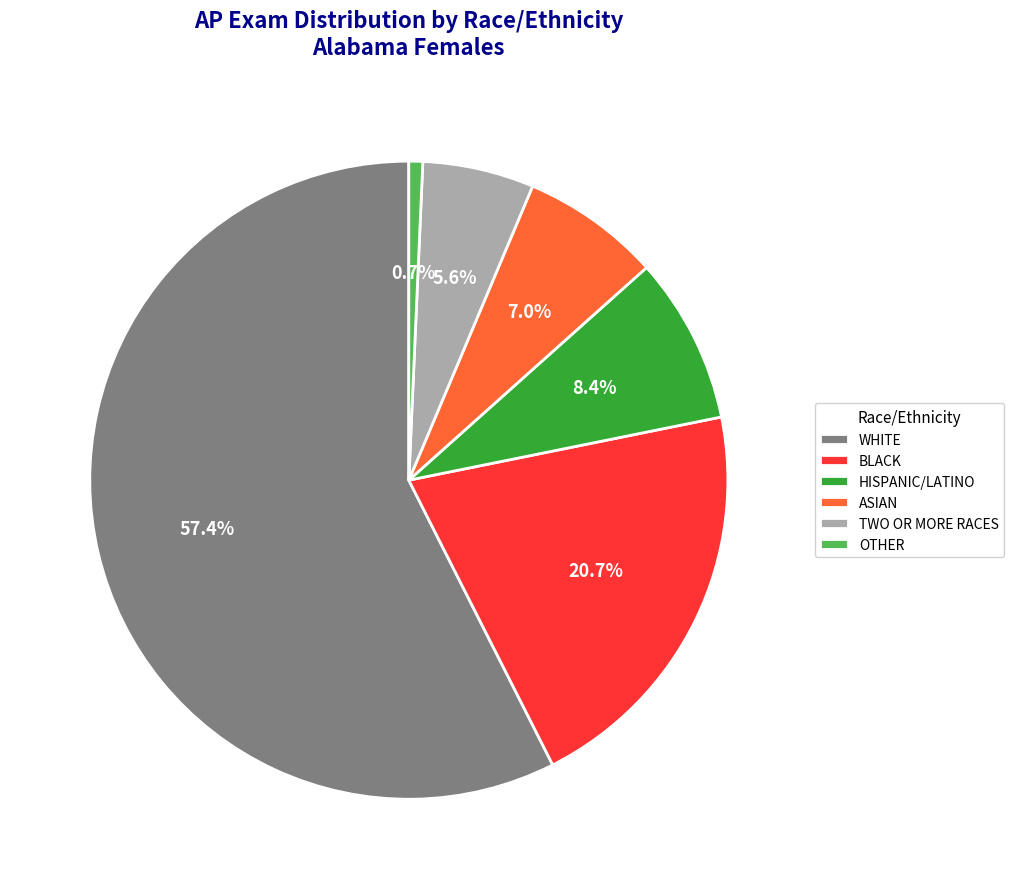

How many segments does this pie chart have?

6